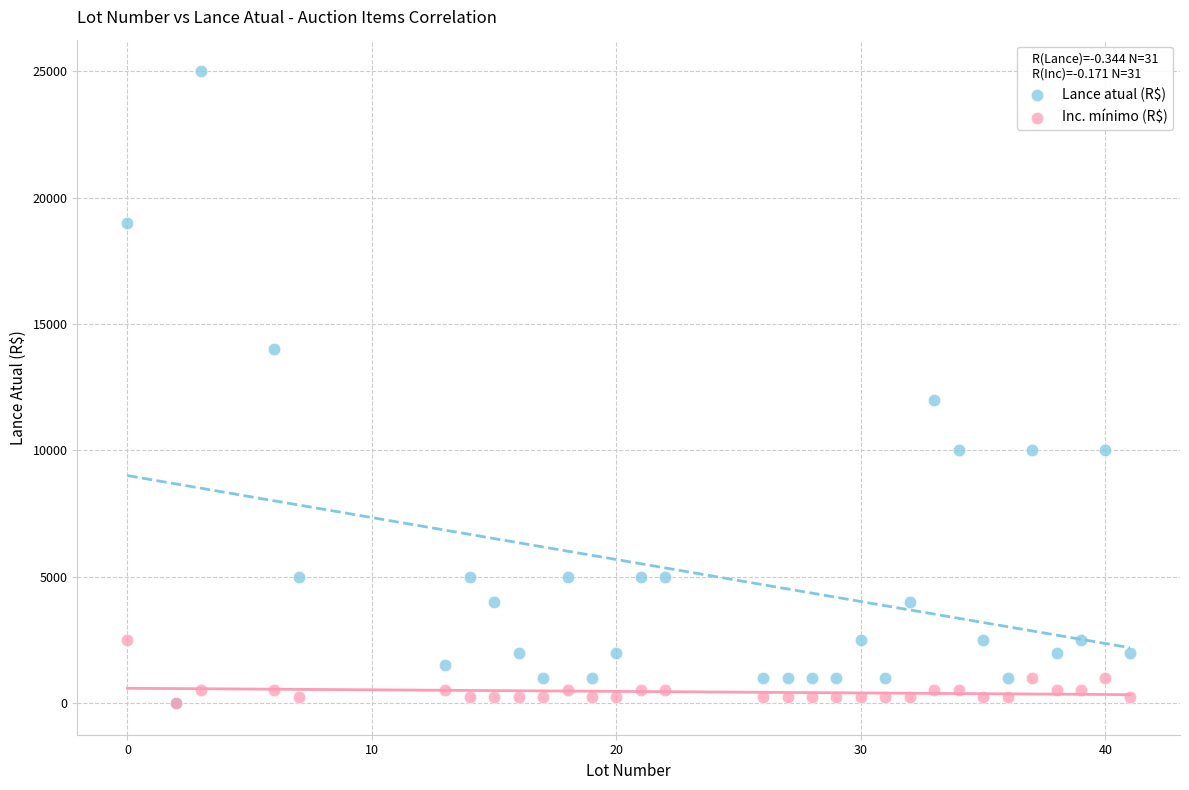

In the Lance atual (R$) series, what Y value is closest to 12500?

12000.0